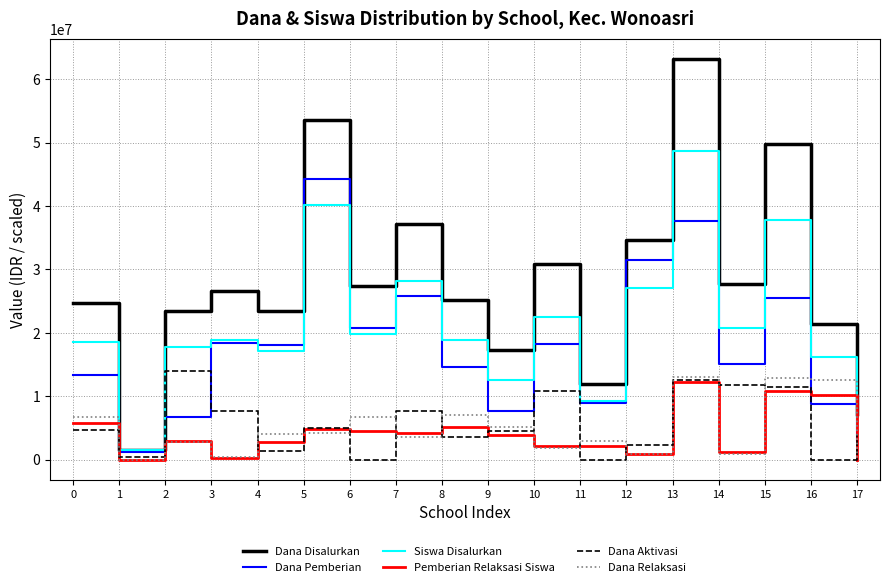

True or false: Dana Disalurkan and Dana Aktivasi intersect in this chart.

False